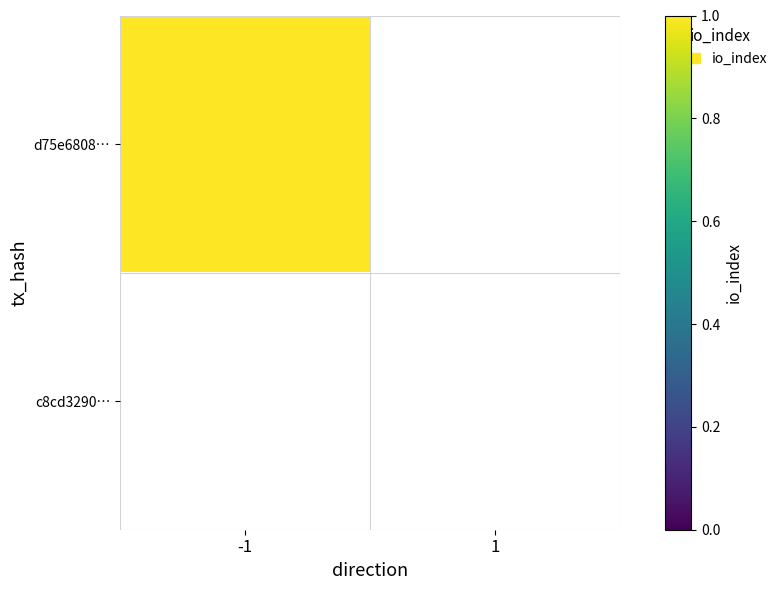

At -1, list the series in order from largest to smallest.

d75e68084d50dd8b7c32cb1122a714604e4358f, c8cd3290b9bf91feb9d8beb0207e62d3cd172c0